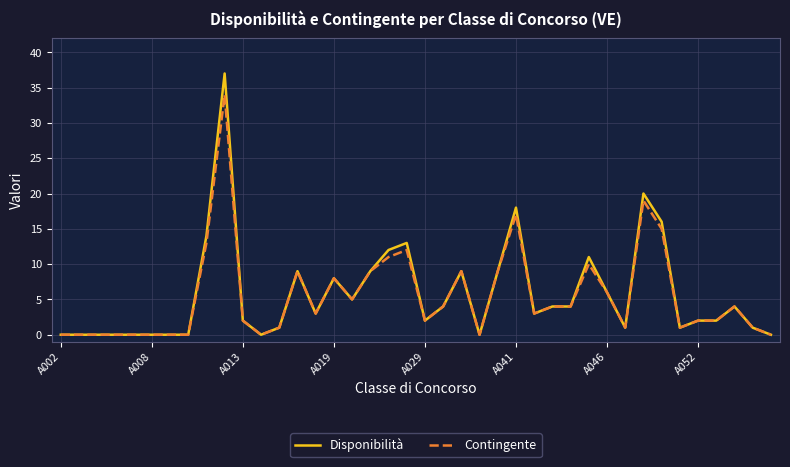

What is the difference between the maximum and minimum values in the Disponibilità series?

37